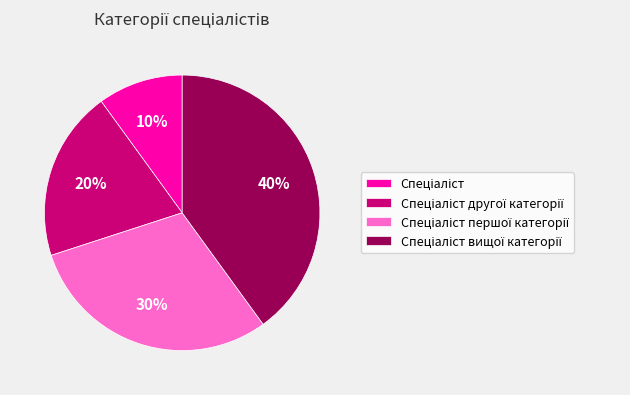

To the nearest percent, what is the average slice percentage?

25%